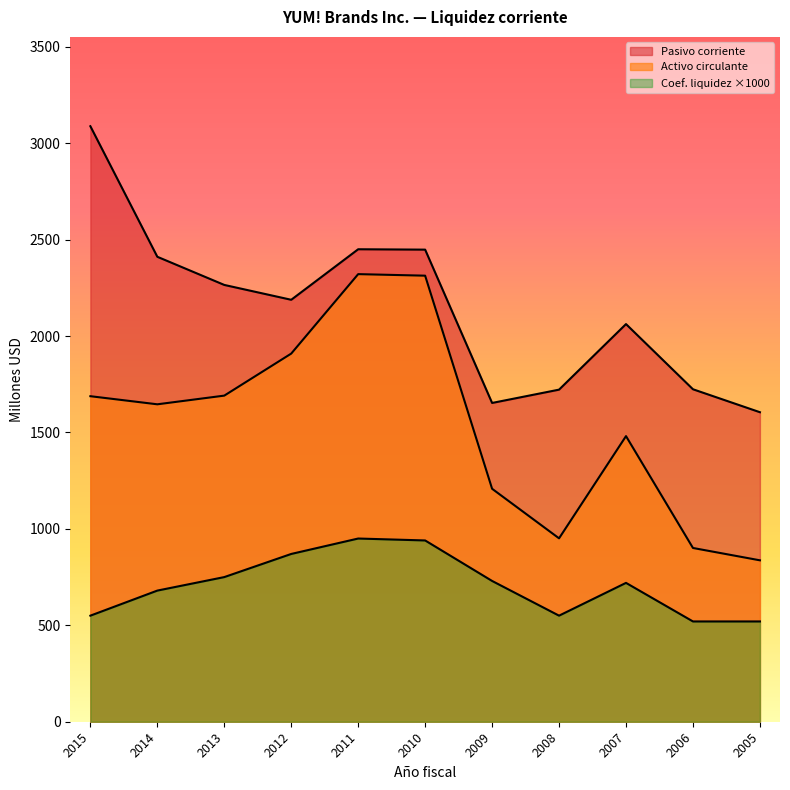

What is the highest value of the Activo circulante series?

2321